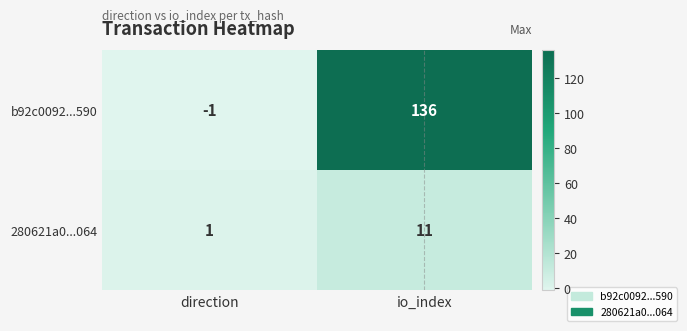

Reading right to left, list all the values displayed in this chart.

b92c0092...590: 136	-1
280621a0...064: 11	1